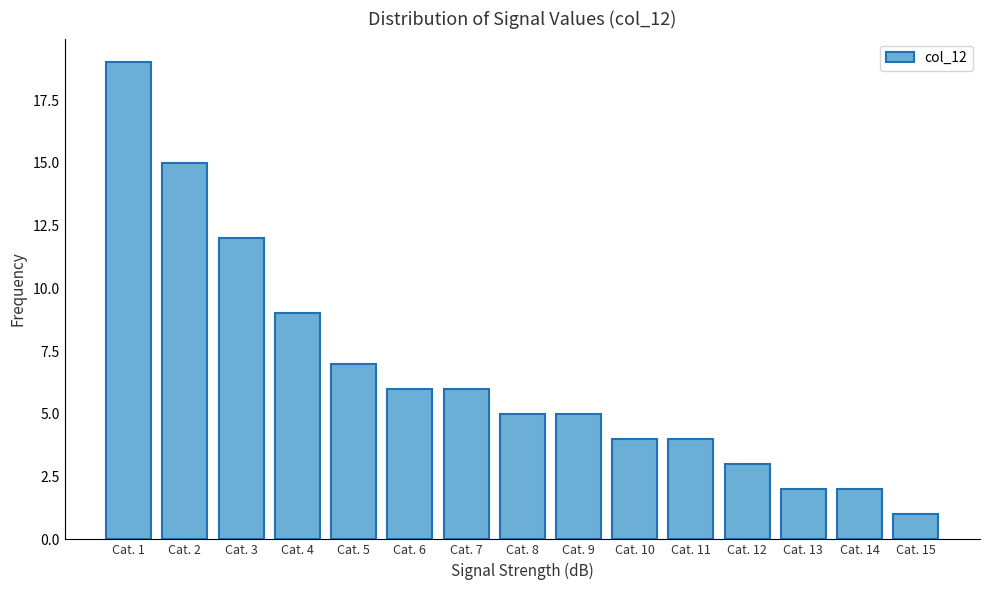

Reading left to right, list all the values displayed in this chart.

Cat. 1=19	Cat. 2=15	Cat. 3=12	Cat. 4=9	Cat. 5=7	Cat. 6=6	Cat. 7=6	Cat. 8=5	Cat. 9=5	Cat. 10=4	Cat. 11=4	Cat. 12=3	Cat. 13=2	Cat. 14=2	Cat. 15=1